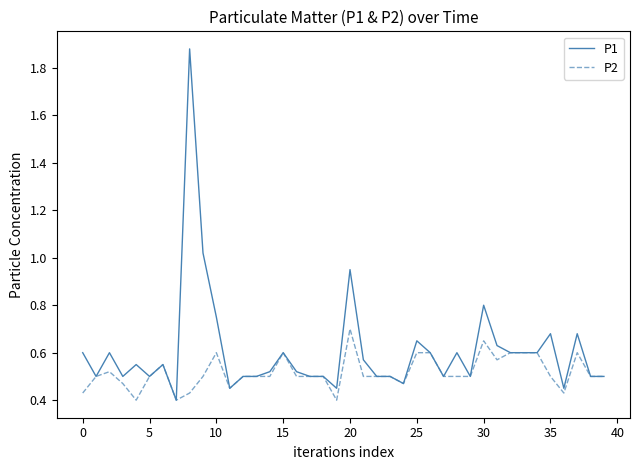

Rank the series by their maximum value, from lowest to highest.

P2, P1